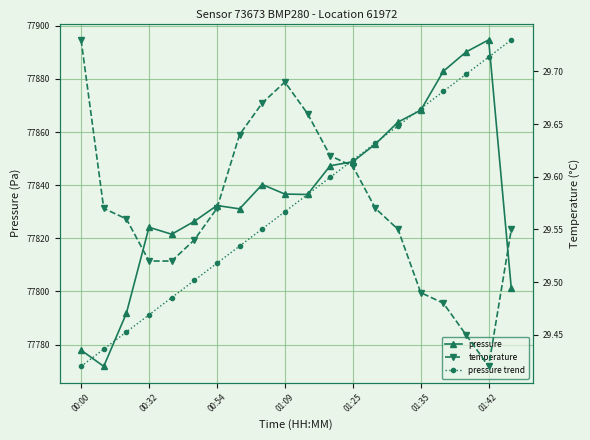

Rank the series at 10 from lowest to highest value.

temperature, pressure trend, pressure